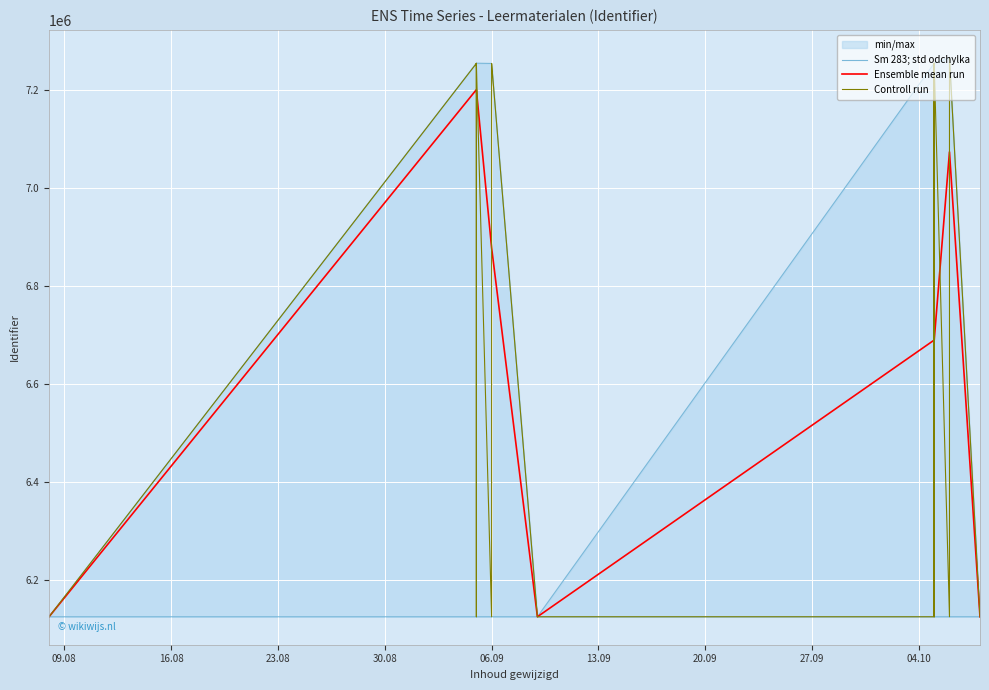

What is the minimum value for Ensemble mean run?

6125609.0